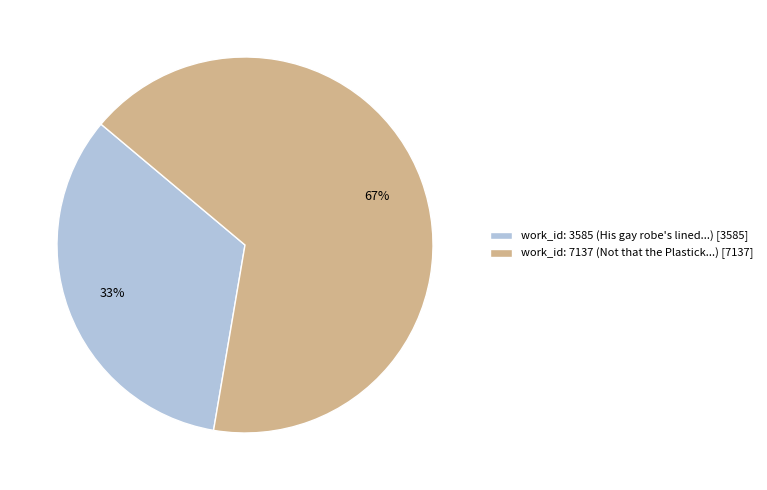

Between work_id: 7137 (Not that the Plastick...) [7137] and work_id: 3585 (His gay robe's lined...) [3585], which is larger?

work_id: 7137 (Not that the Plastick...) [7137]